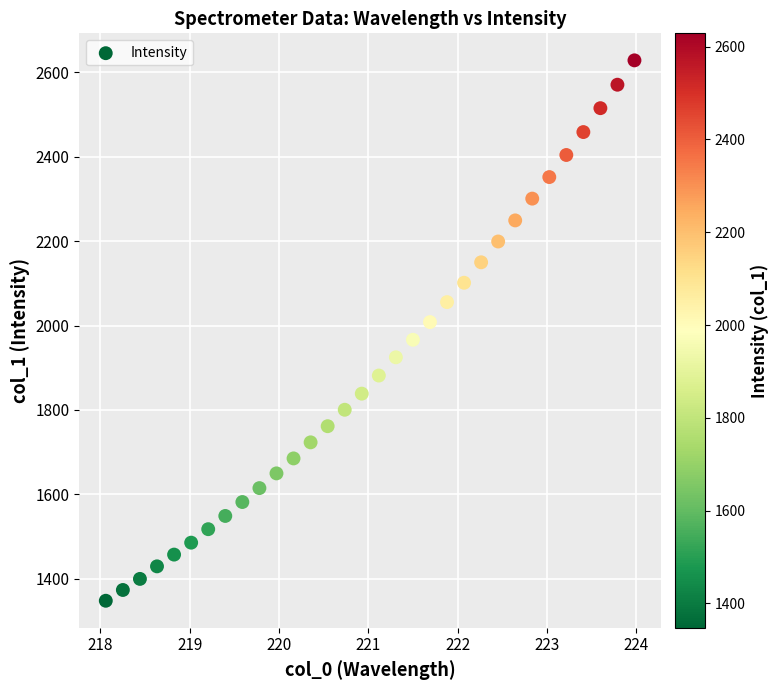

What is the range of X values (max minus min)?

5.9